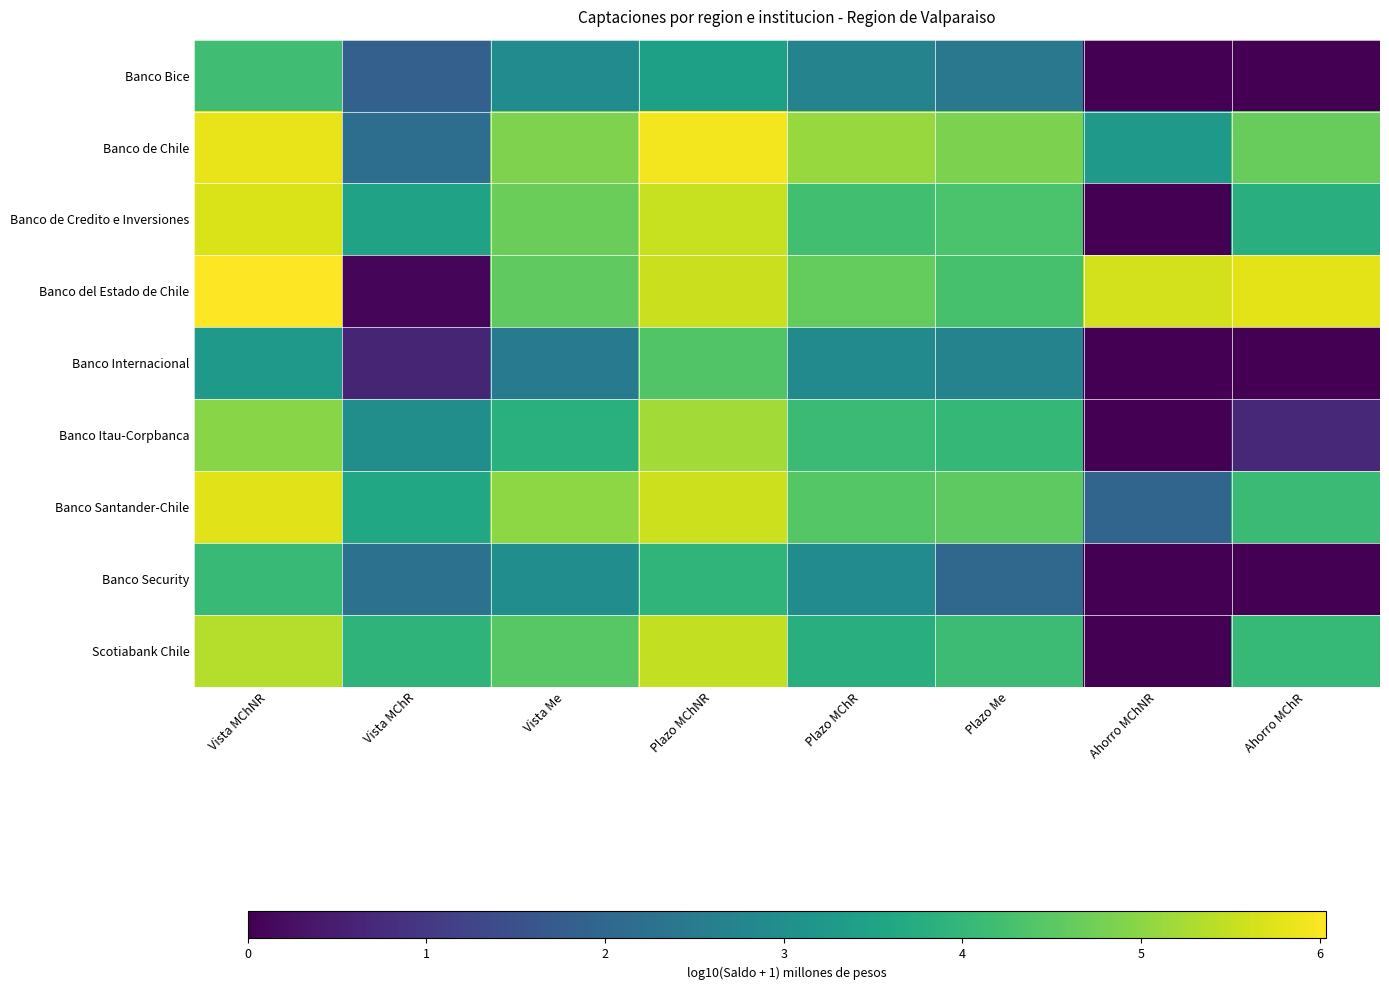

What is the maximum value shown in the chart?

6.0